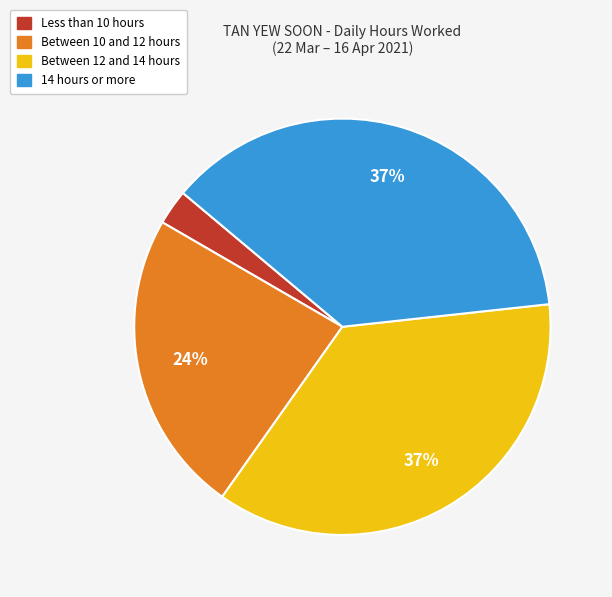

Which category has the smallest portion of the pie?

Less than 10 hours